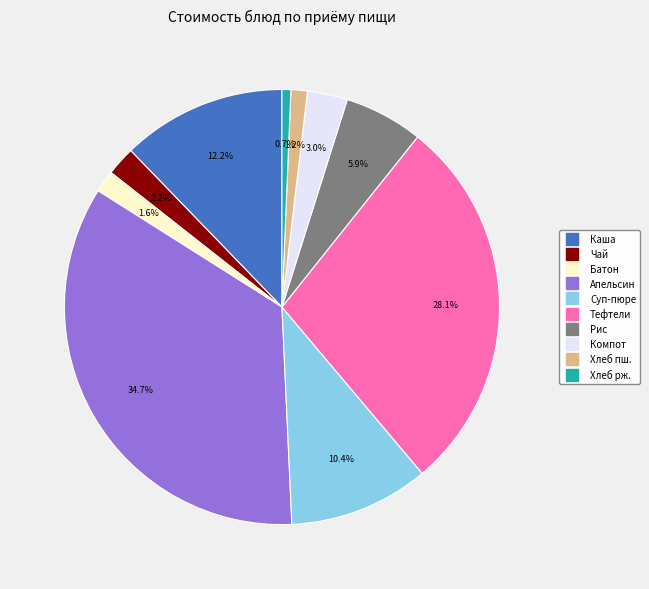

Is there any slice that represents more than half of the pie?

No